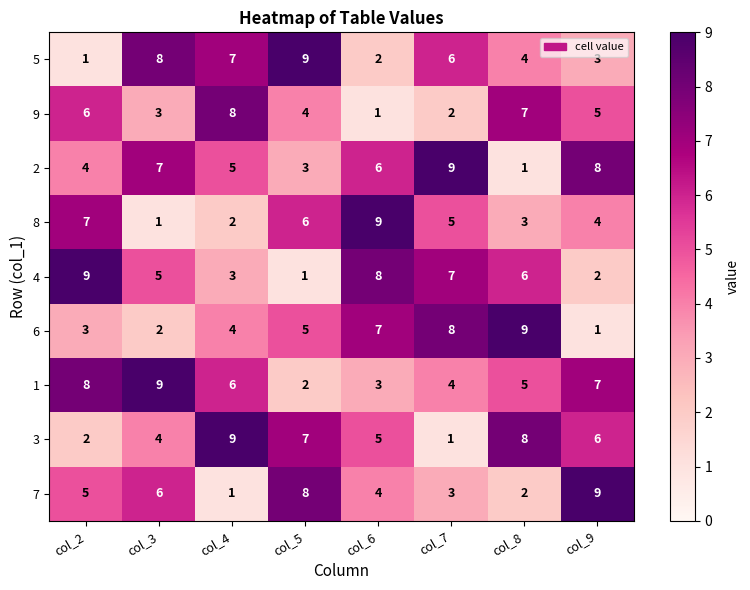

True or false: 2 has a value of 7 at col_3.

True